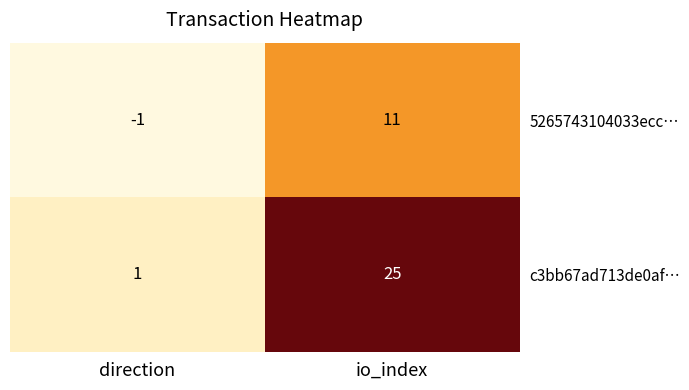

List the series in order of their peak value, lowest first.

5265743104033ecc…, c3bb67ad713de0af…